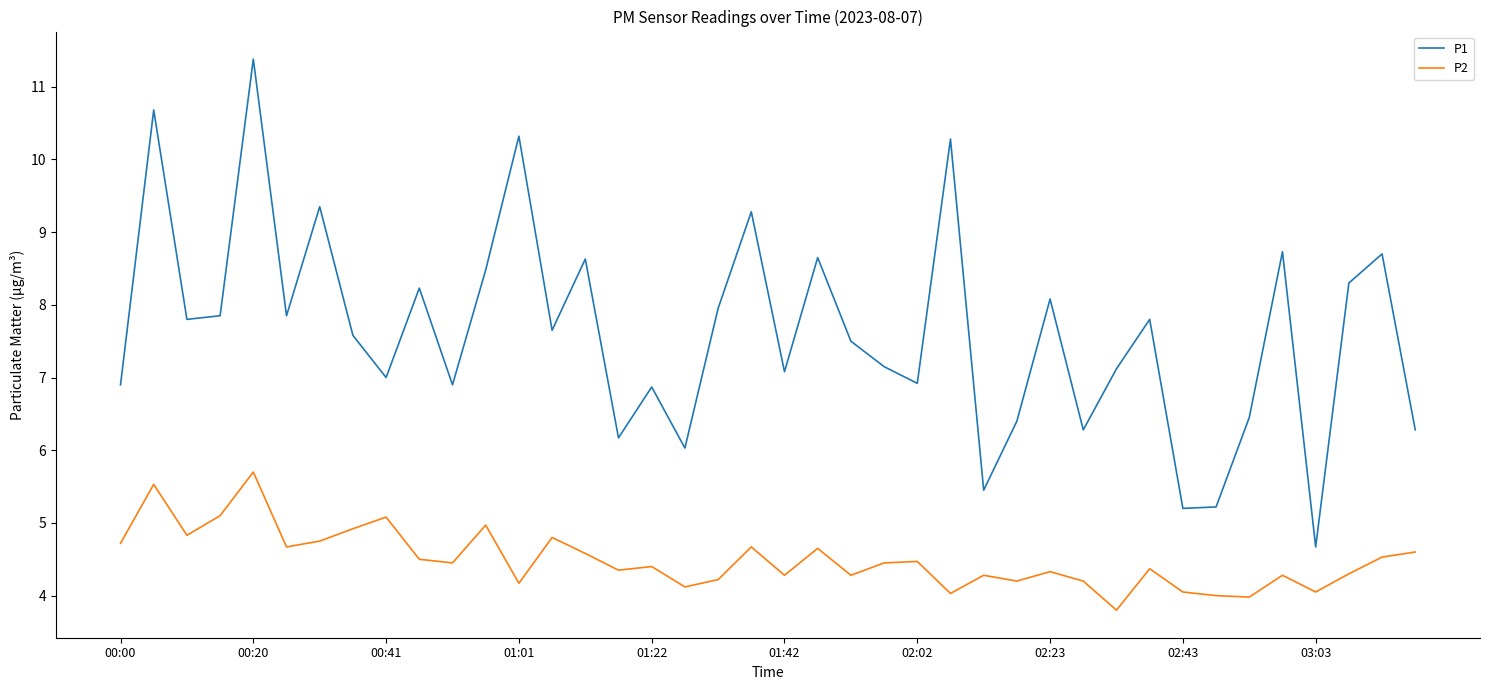

List the series in order of their overall mean, highest first.

P1, P2